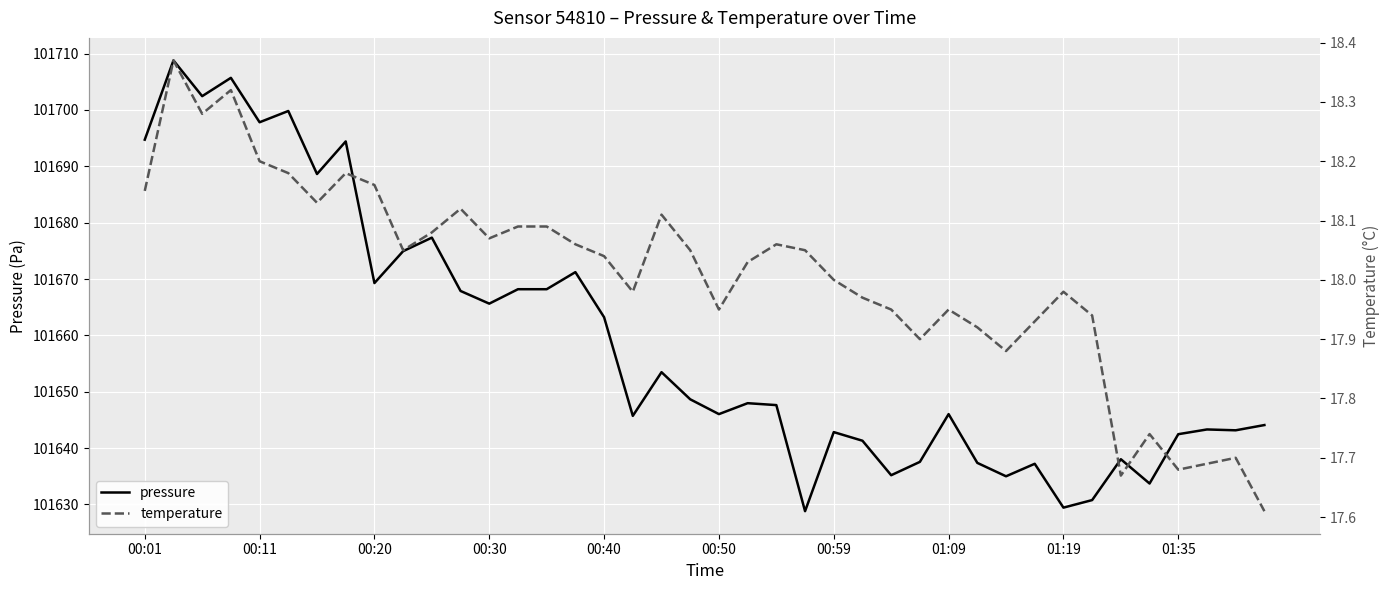

Is it true that pressure equals 59126.3 at 00:59?

False